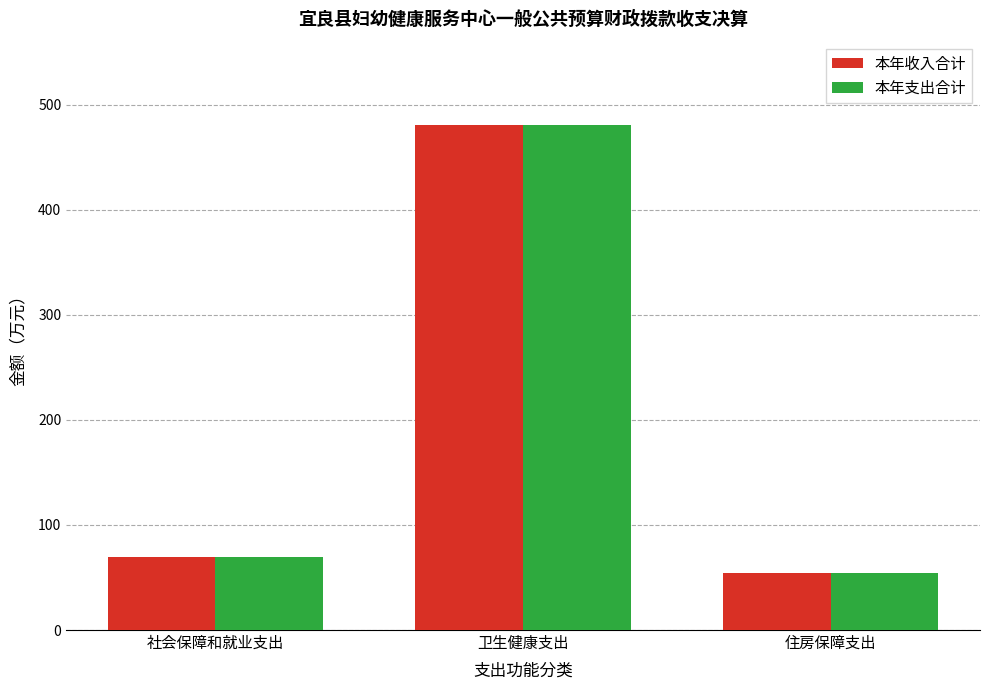

What is the value of the 本年收入合计 bar at the 2nd from the left?

480.4